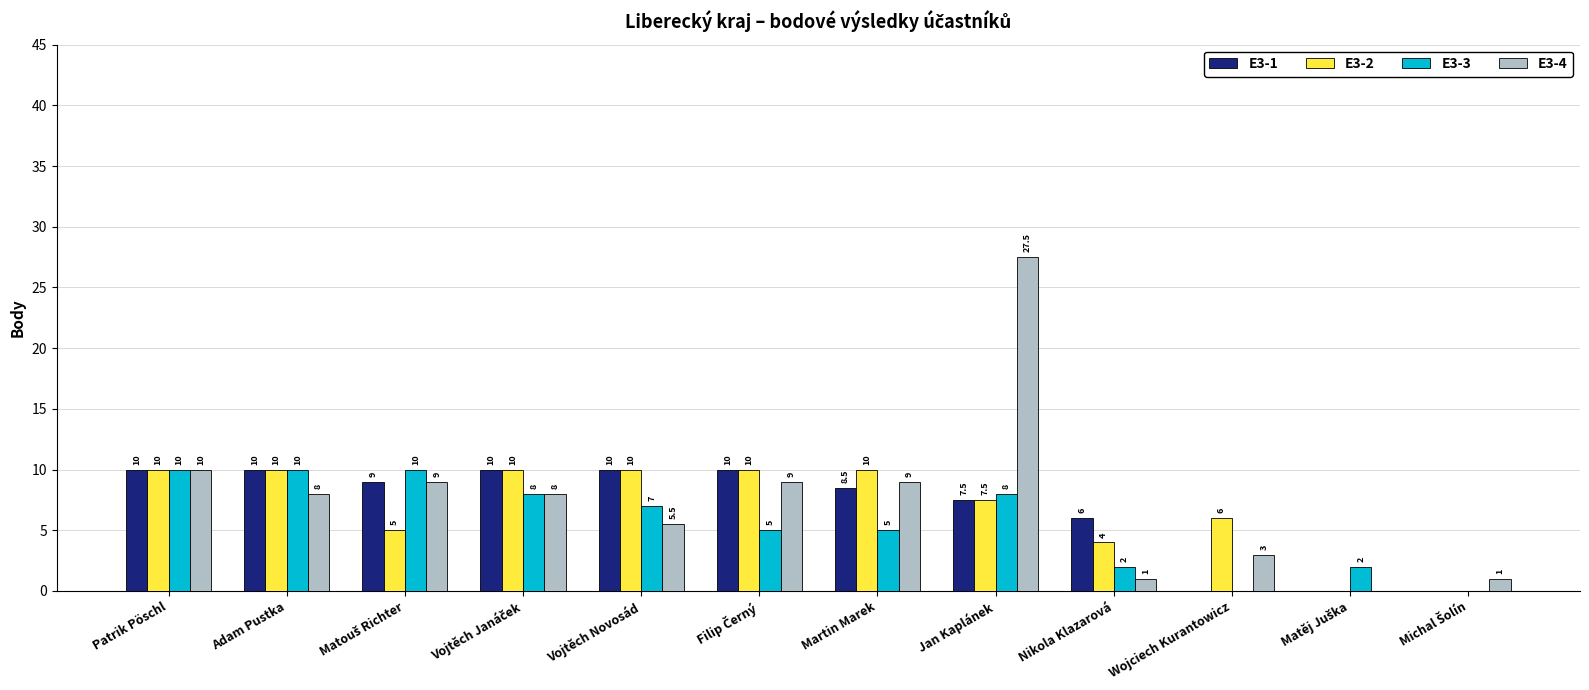

At which label does E3-4 first exceed 8?

Patrik Pöschl